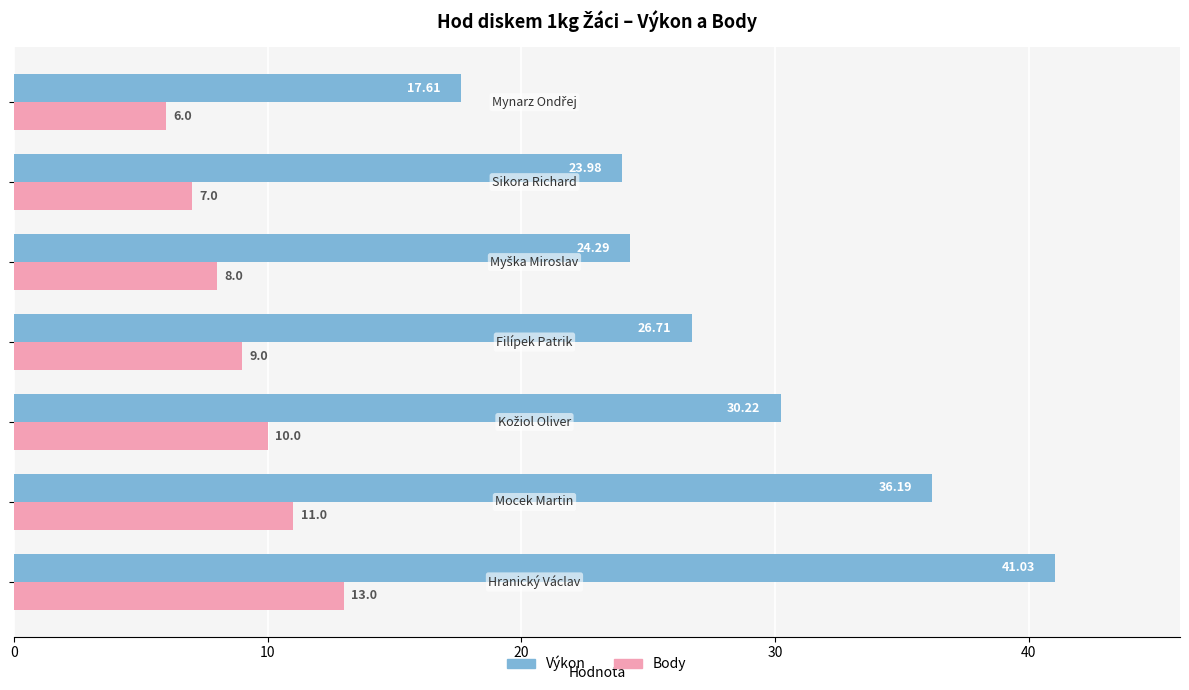

Which series has the largest total across all categories?

Výkon